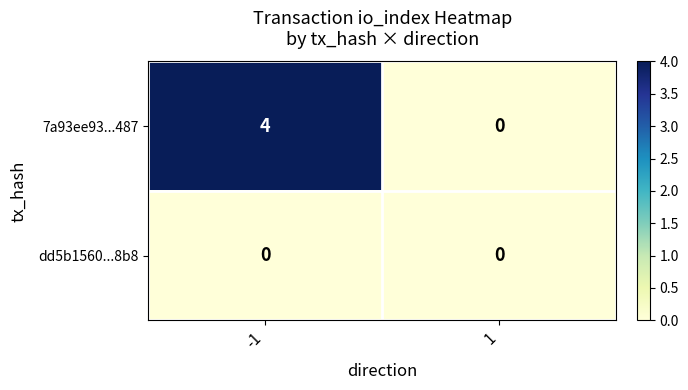

Reading left to right, list all the values displayed in this chart.

7a93ee93...487: 4	0
dd5b1560...8b8: 0	0